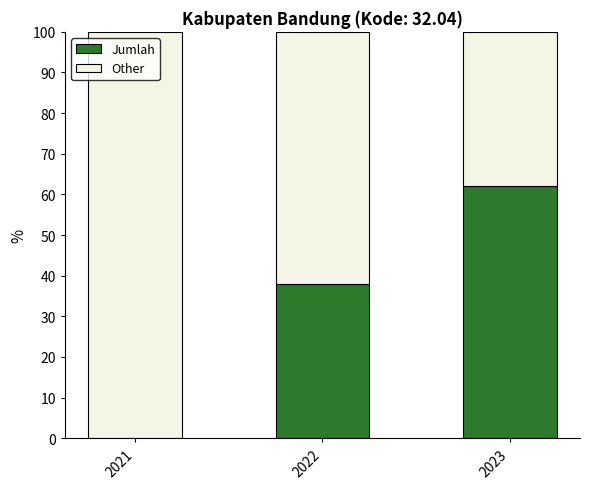

At which label is Jumlah closest to 31?

2022